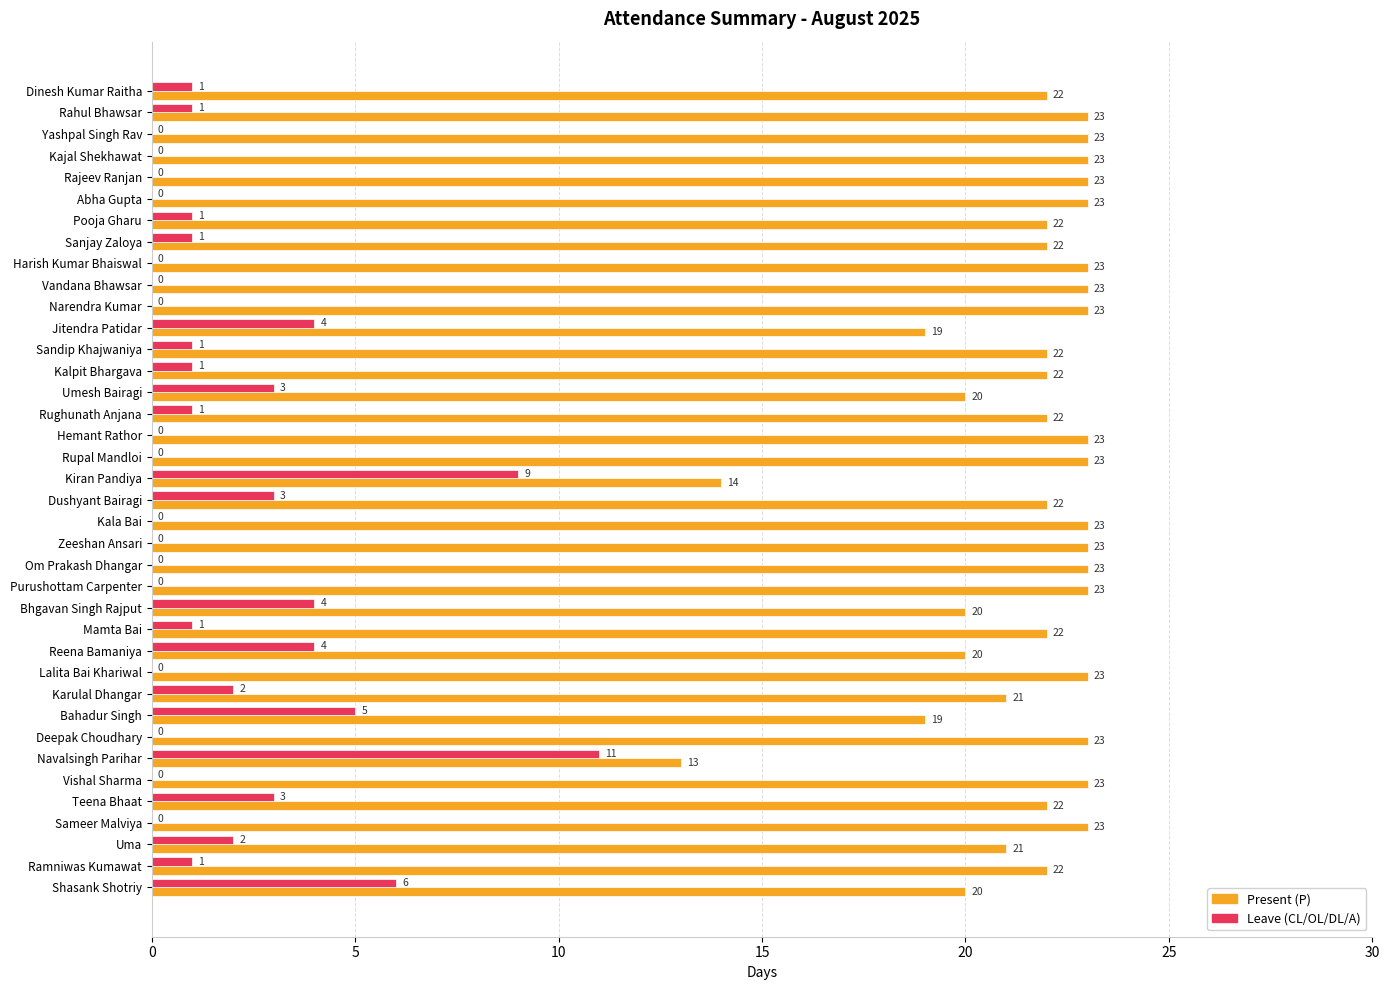

Is it true that Present (P) equals 22 at Pooja Gharu?

True